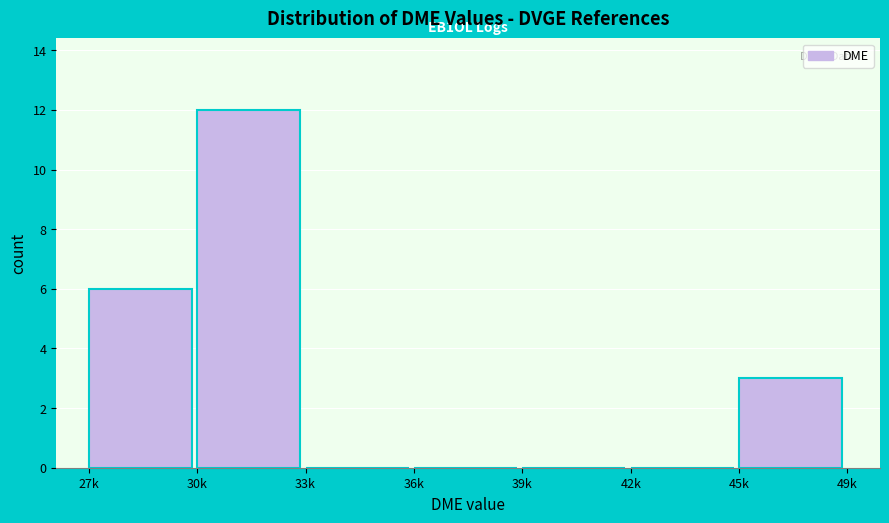

Reading left to right, transcribe all the data shown in this chart.

27k=6	30k=12	33k=0	36k=0	39k=0	42k=0	45k=3